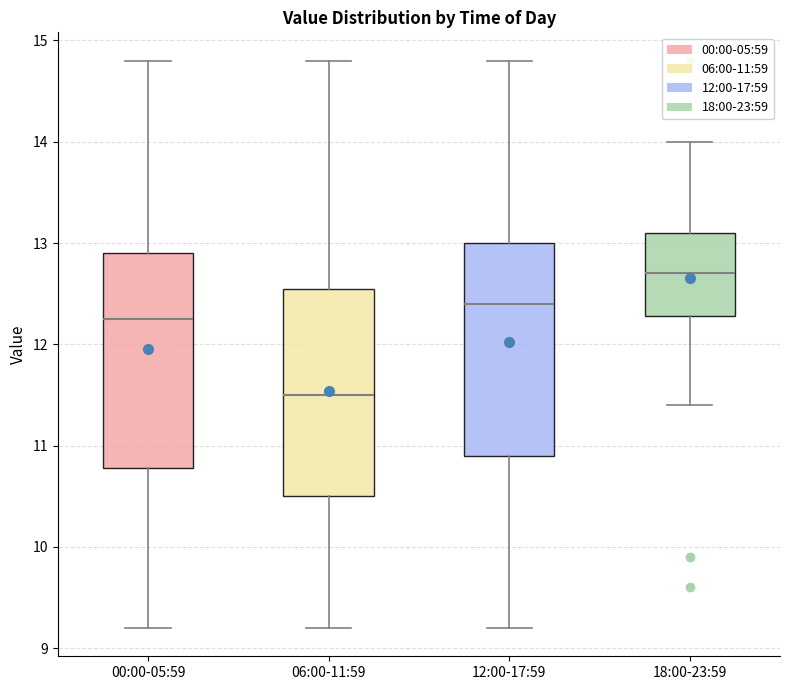

Where is the lower edge of the box for 12:00-17:59 on the y-axis? The values are not printed on the chart, so give them approximately, as read against the axis.

10.9